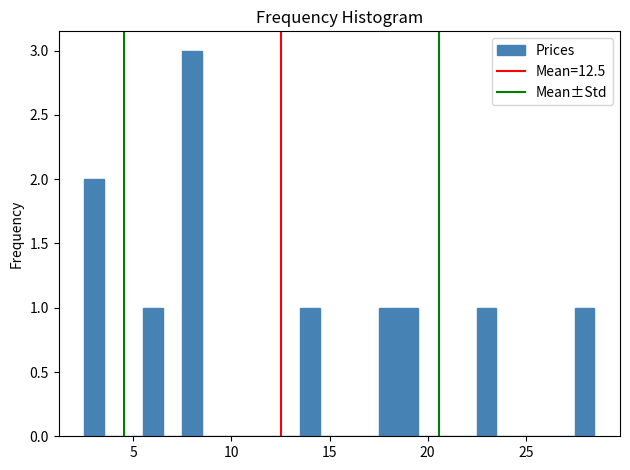

Read against the x-axis, roughly where is the centre of the tallest bar?

8.0